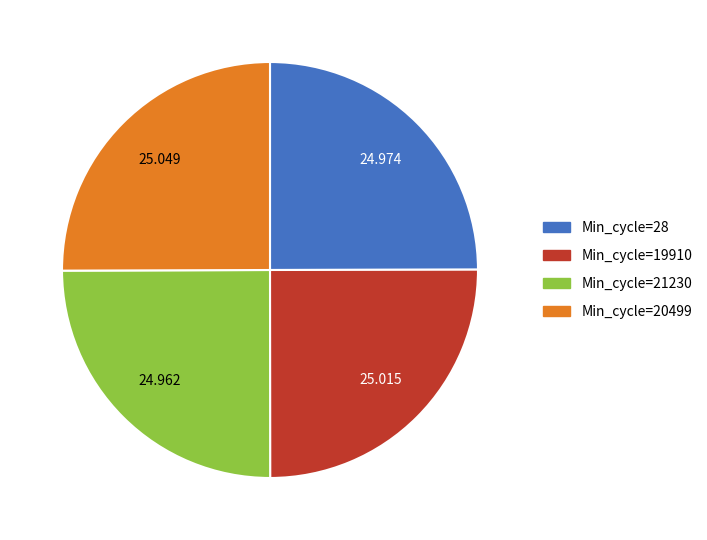

Is there a majority slice in this chart?

No